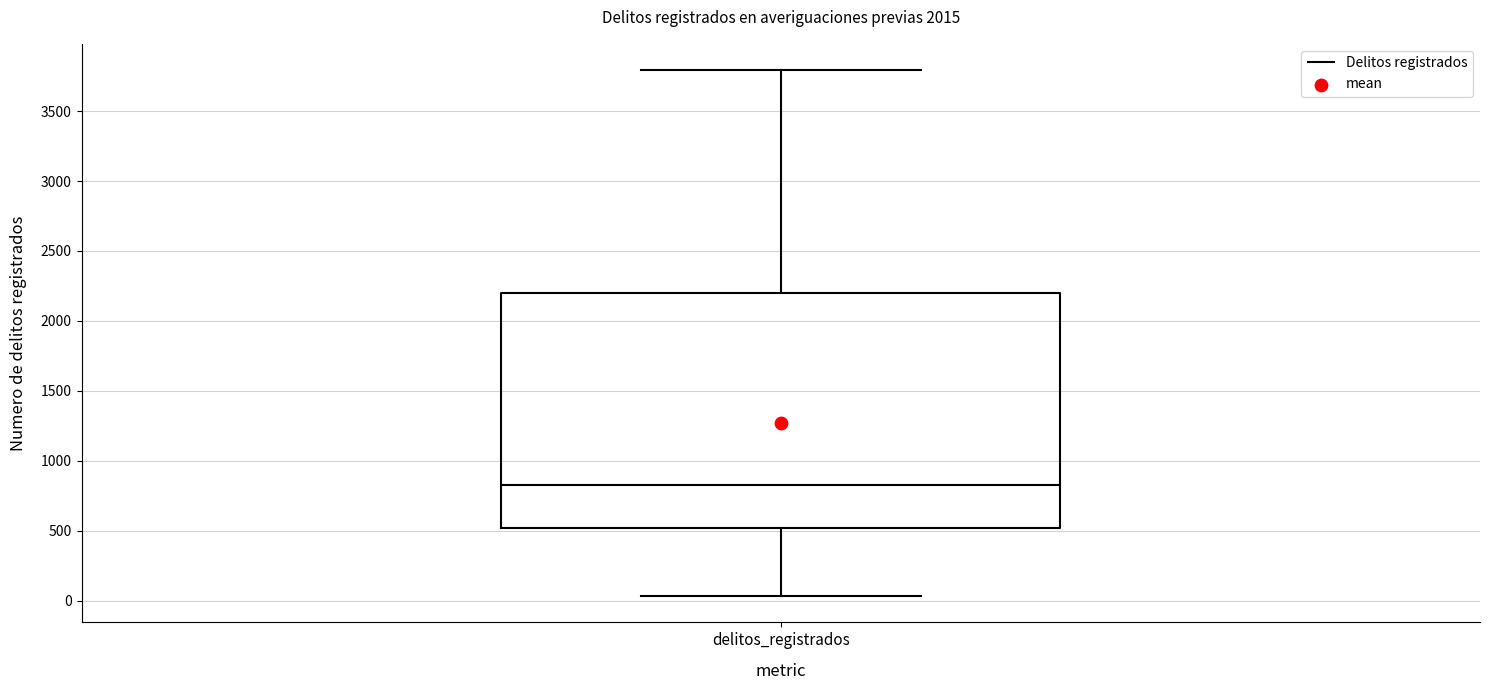

Where is the lower edge of the box for delitos_registrados on the y-axis? The values are not printed on the chart, so give them approximately, as read against the axis.

500